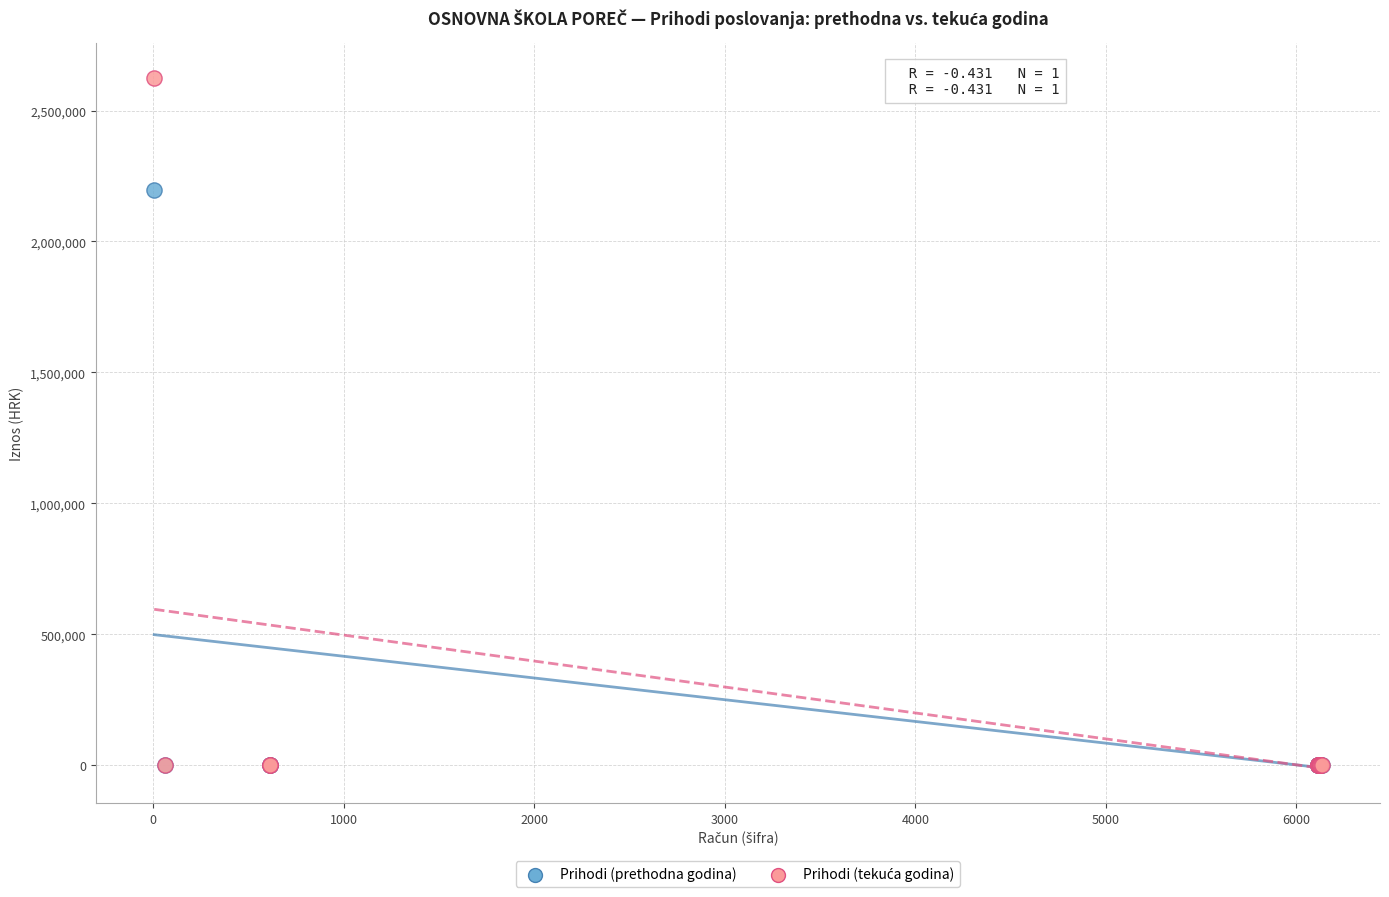

Across all series, what Y value is closest to 1312544?

2197841.8